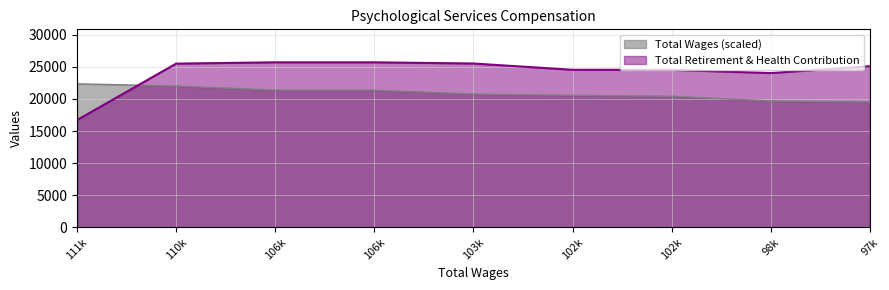

Is the value of Total Wages at 98k greater than the value of Total Retirement & Health Contribution at 110k?

No